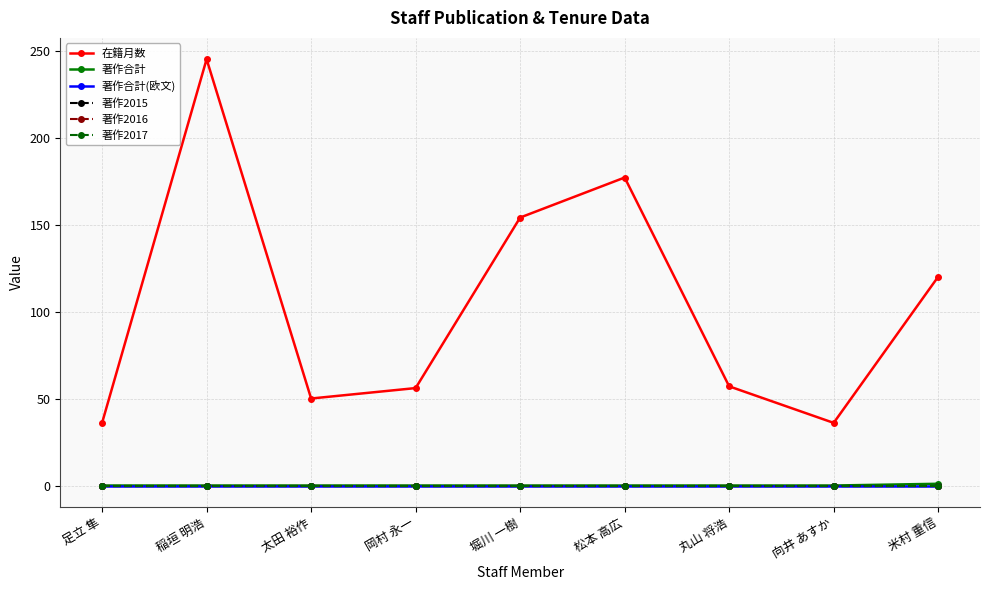

What is the total value across all series at 太田 裕作?

50